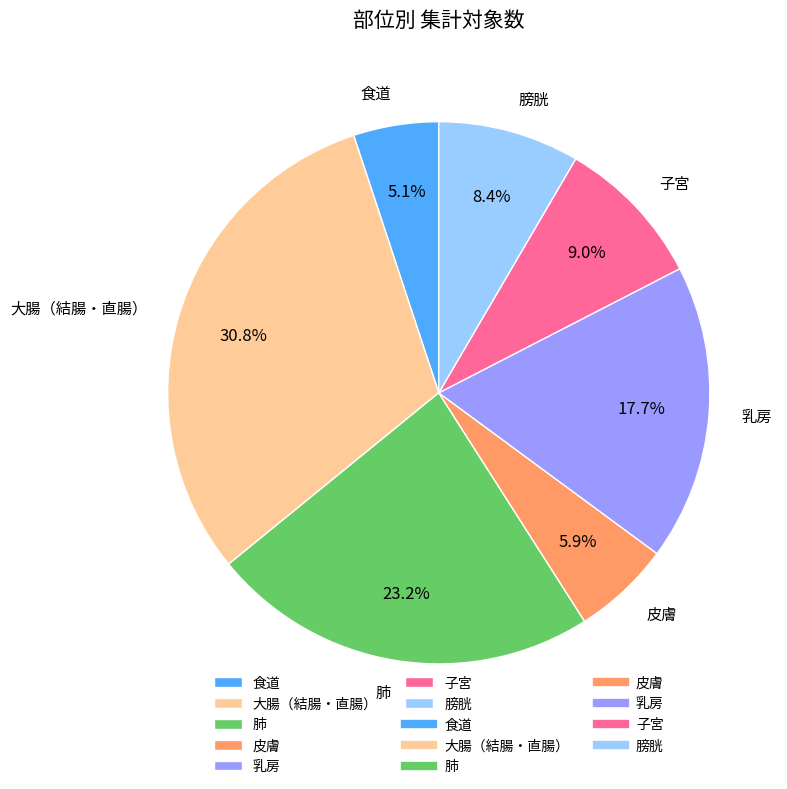

Is it true that 膀胱 is 8% of the pie?

True